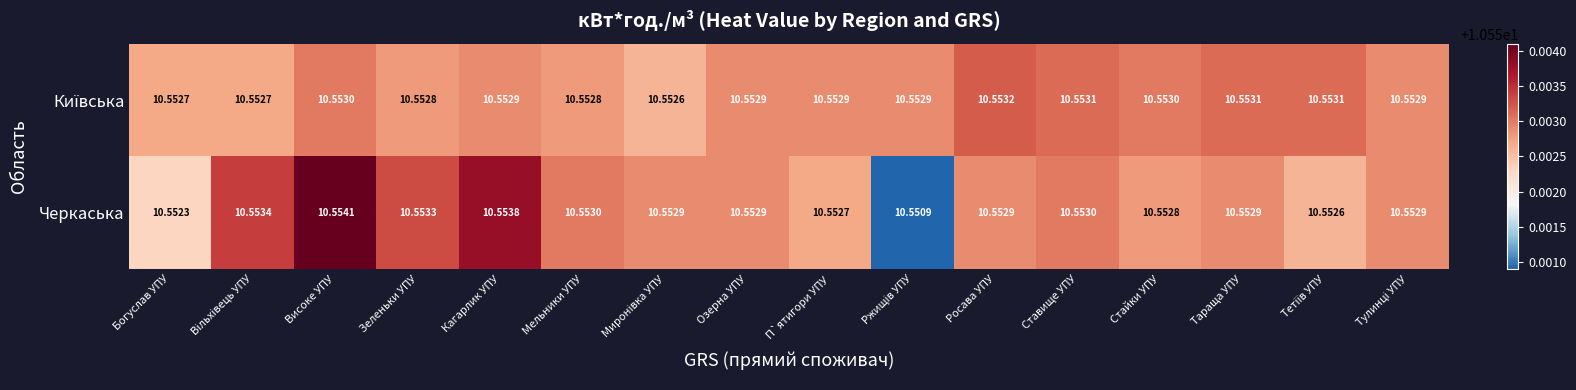

At which category is the sum across all series the highest?

Високе УПУ